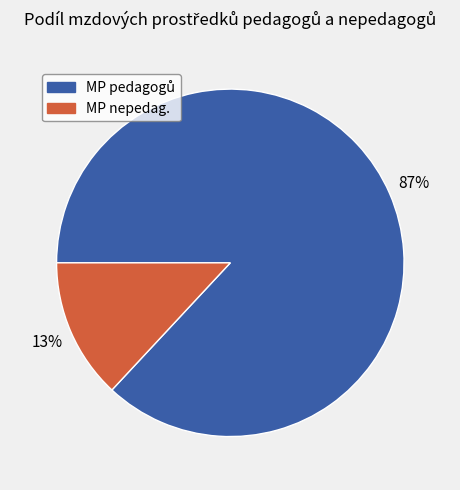

To the nearest percent, what is the average slice percentage?

50%